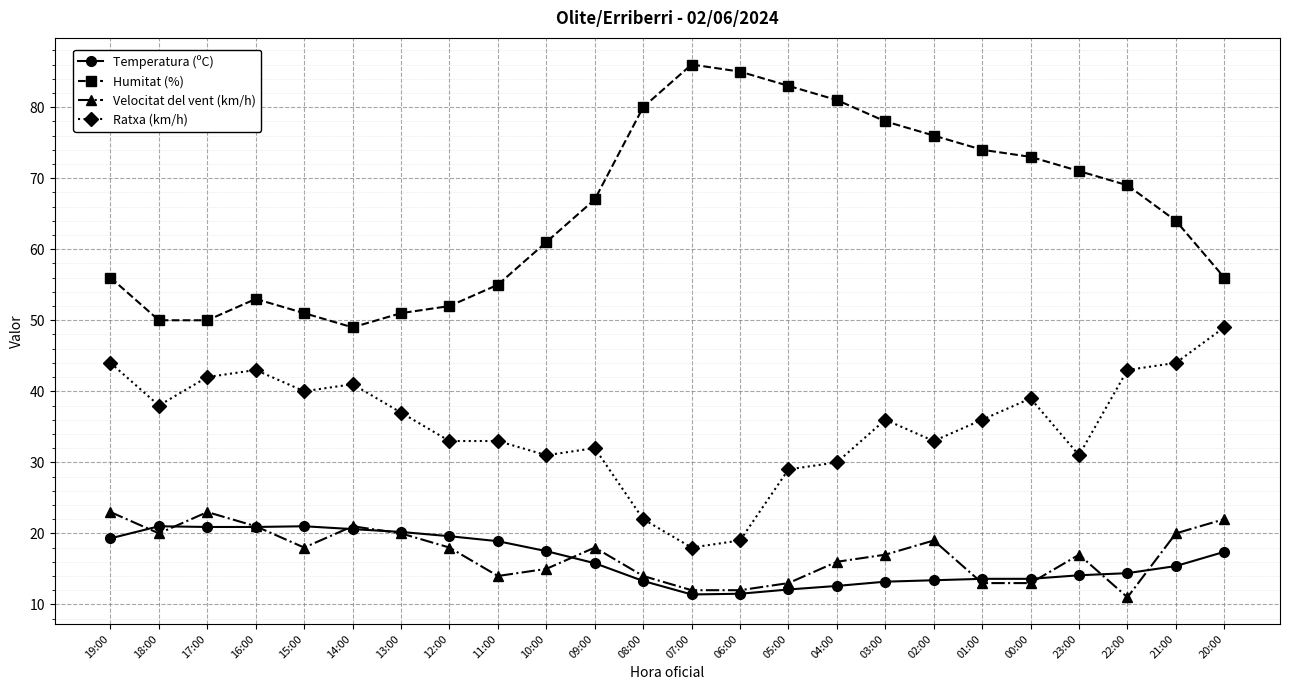

Rank the series at 03:00 from highest to lowest value.

Humitat (%), Ratxa (km/h), Velocitat del vent (km/h), Temperatura (ºC)